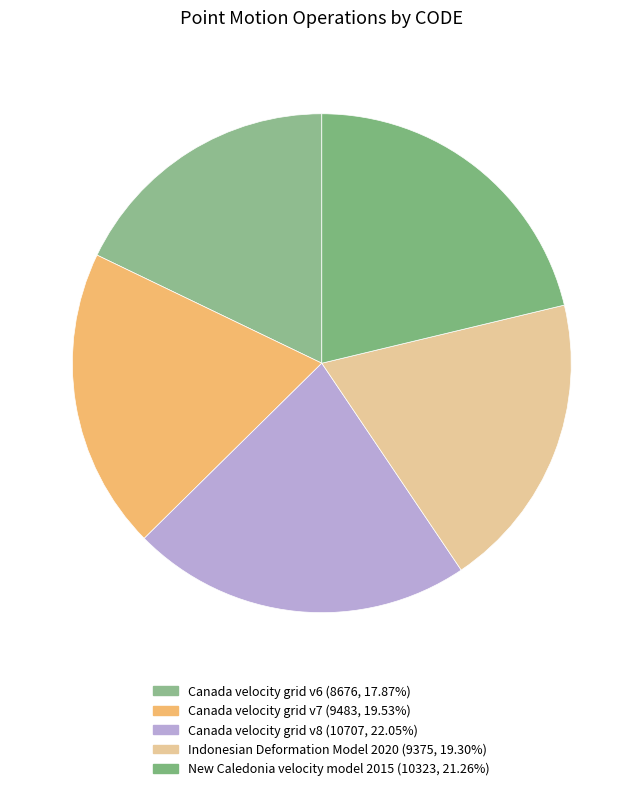

To the nearest percent, what is the combined percentage of Indonesian Deformation Model 2020 and Canada velocity grid v8?

41%